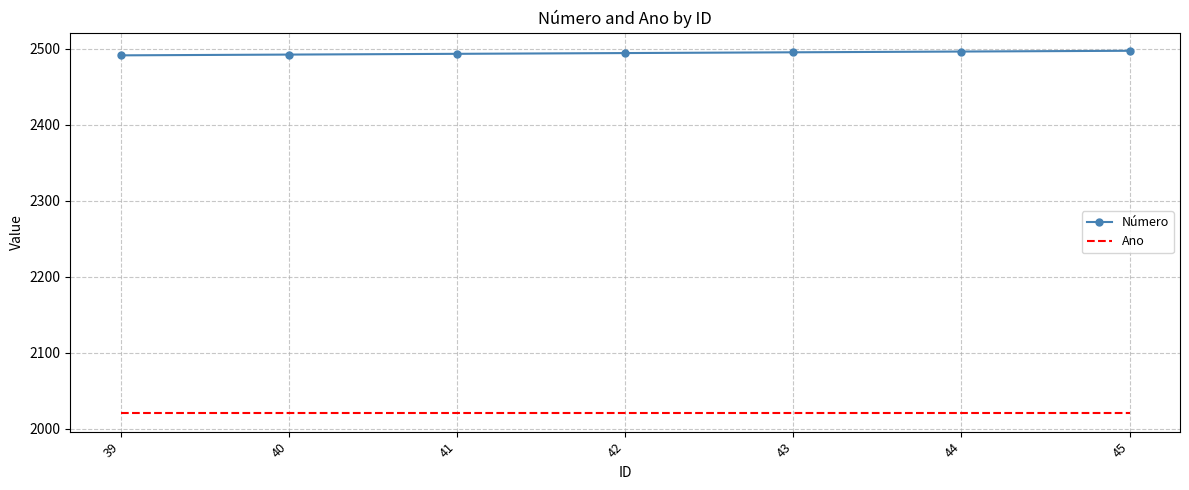

What is the difference between the Número values at 41 and 42?

1